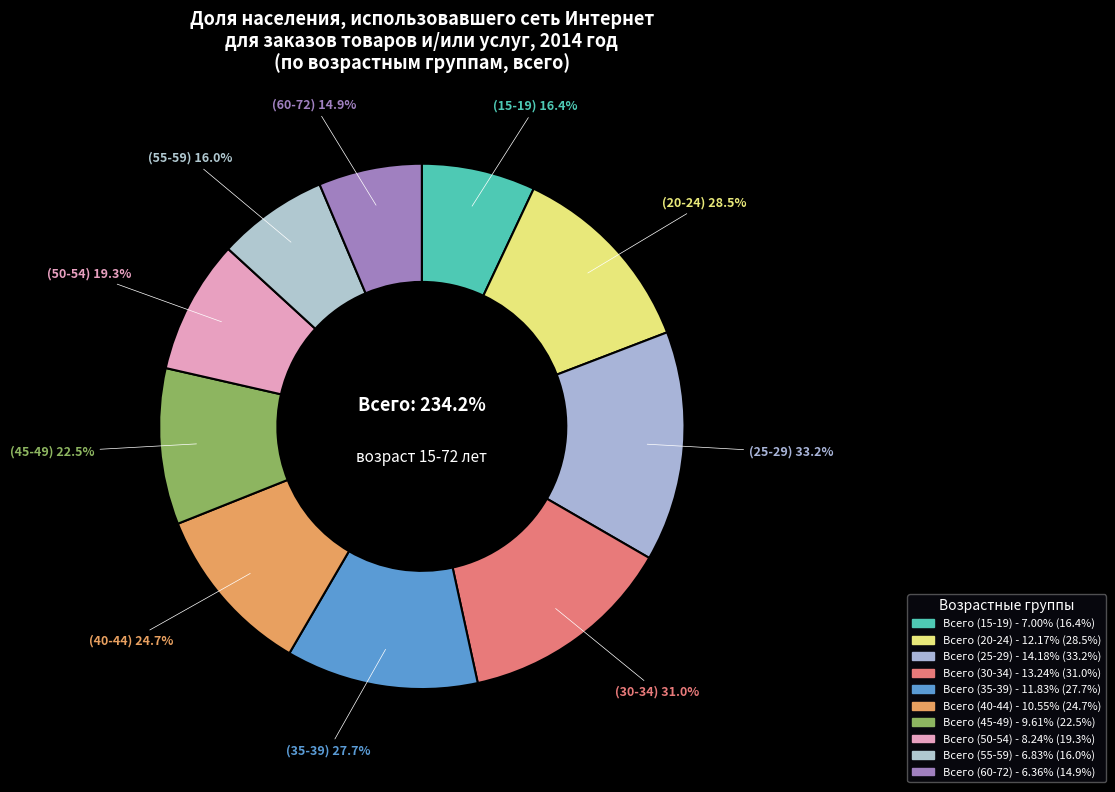

Between Всего (35-39) and Всего (15-19), which is larger?

Всего (35-39)